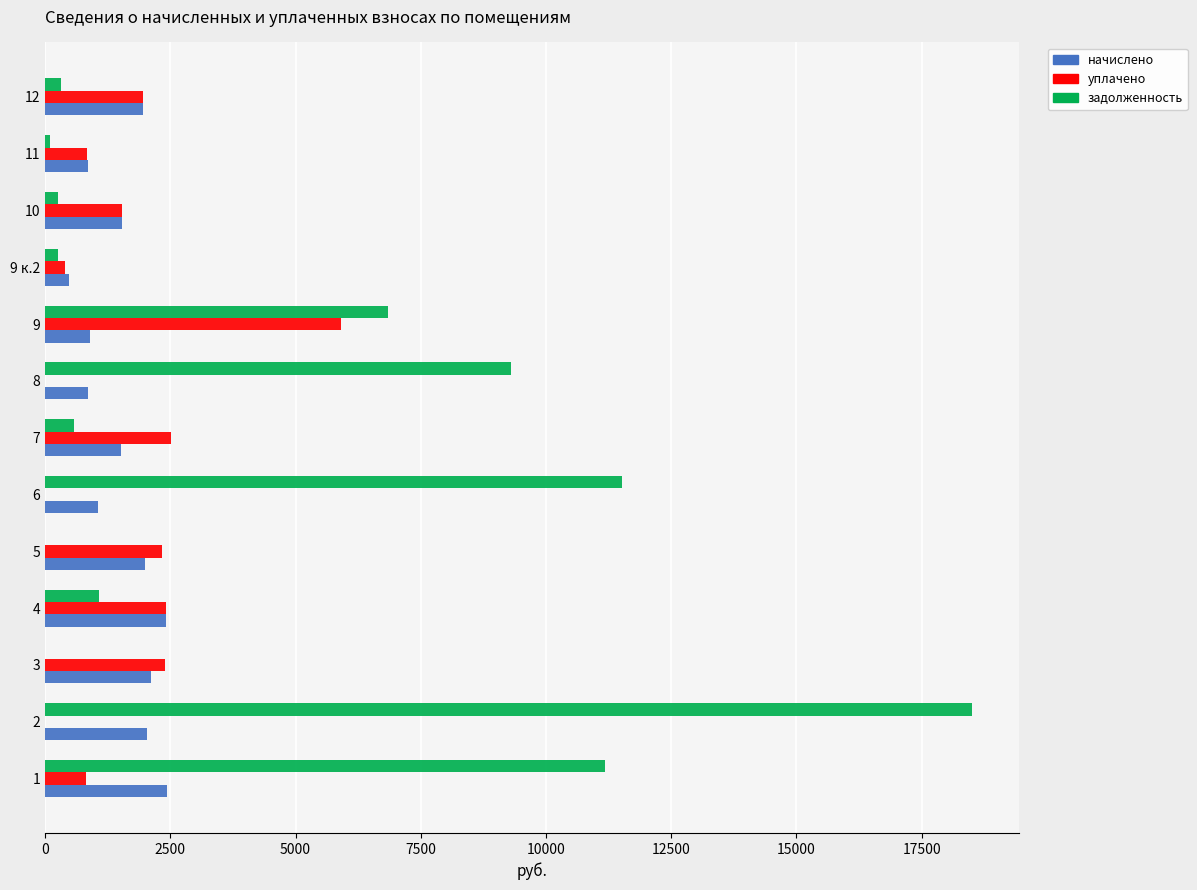

The value of задолженность at 2 is 31158.2. True or false?

False